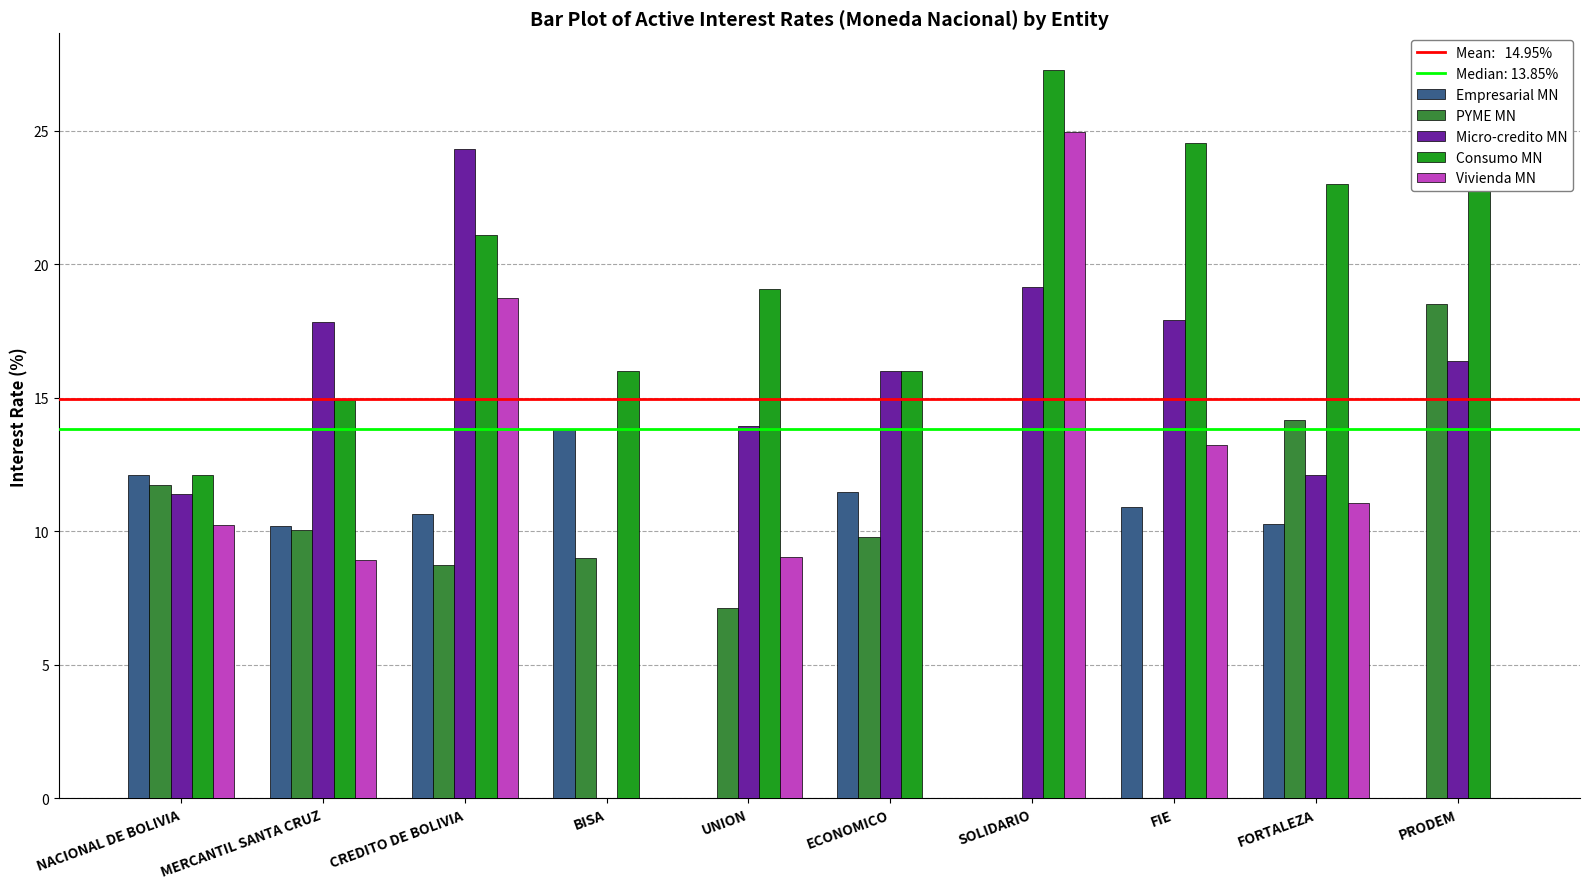

Is the value of PYME MN at FORTALEZA greater than the value of Vivienda MN at CREDITO DE BOLIVIA?

No